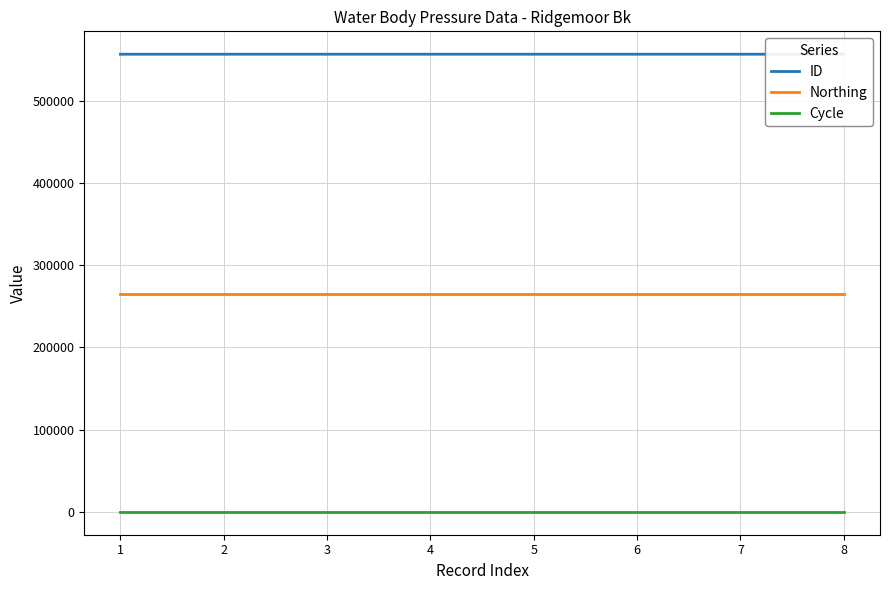

Which series has the largest total across all categories?

ID